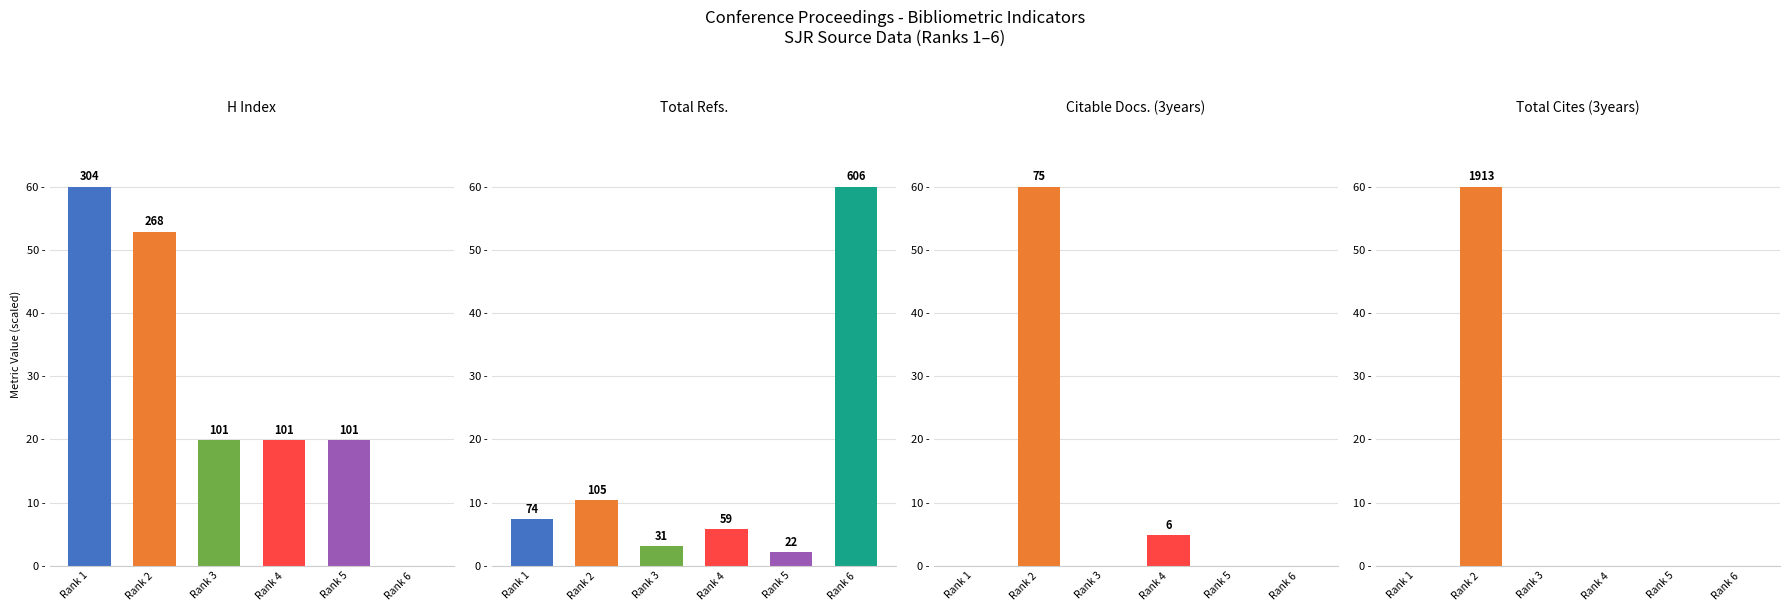

Reading right to left, list all the values displayed in this chart.

H Index: 0.0	19.9	19.9	19.9	52.9	60.0
Total Refs.: 60.0	2.2	5.8	3.1	10.4	7.3
Citable Docs. (3years): 0.0	0.0	4.8	0.0	60.0	0.0
Total Cites (3years): 0.0	0.0	0.0	0.0	60.0	0.0